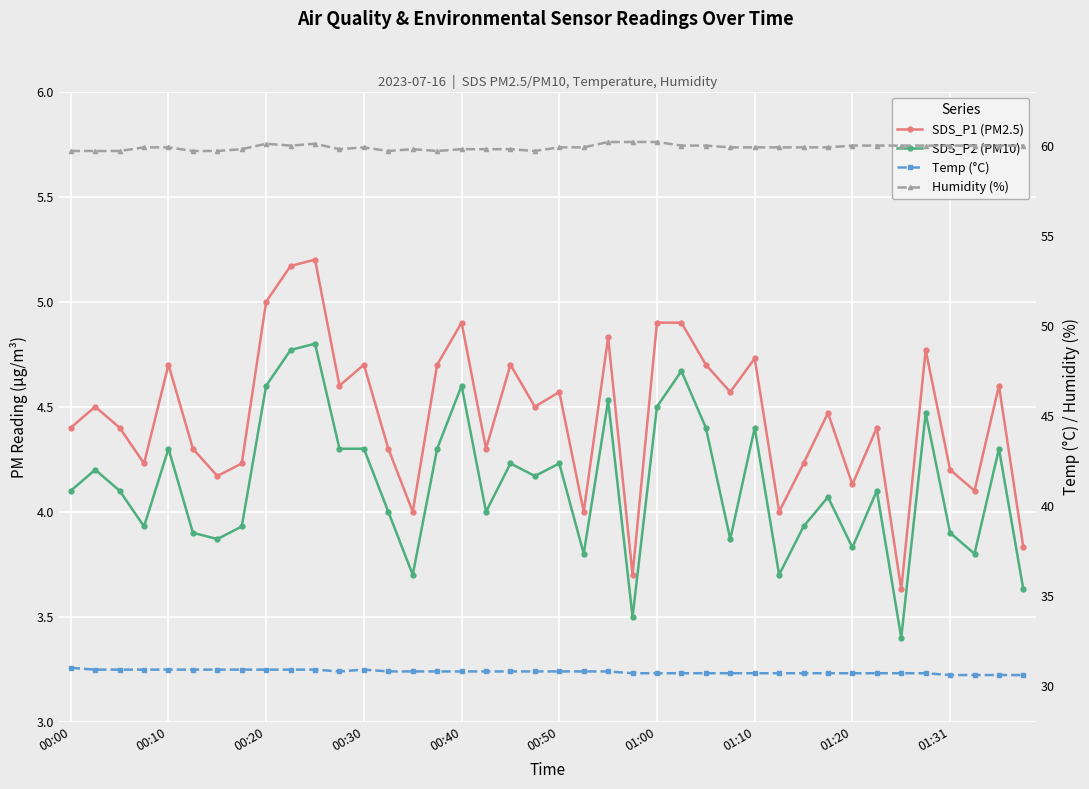

How many categories are shown in the chart?

40